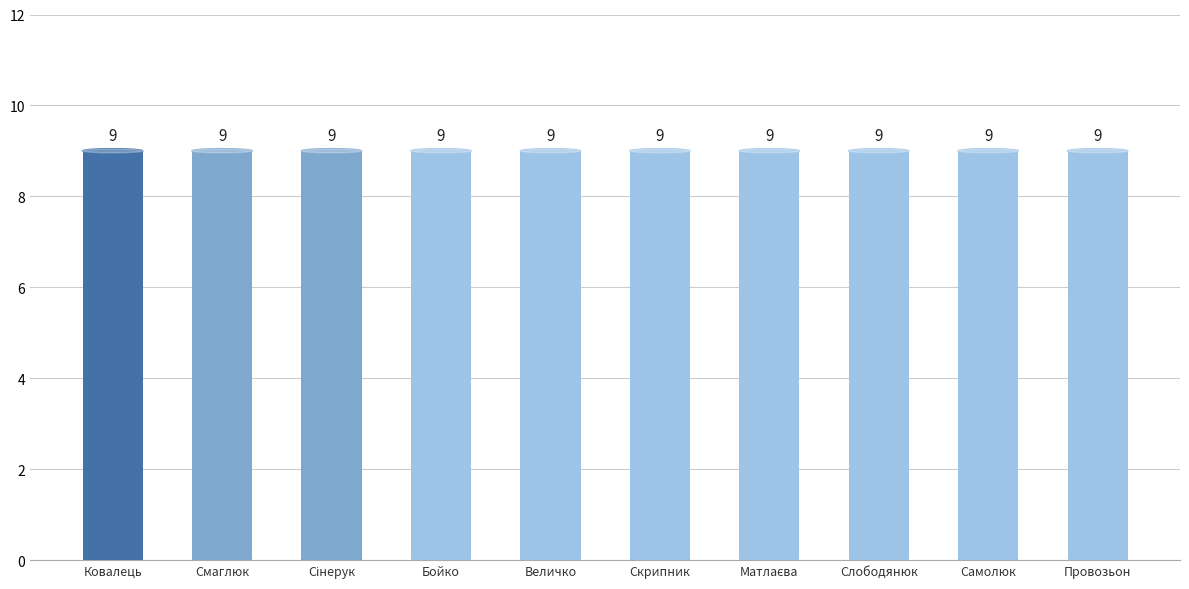

The chart shows a value of 5 at Тимчик Сергій Миколайович. True or false?

False